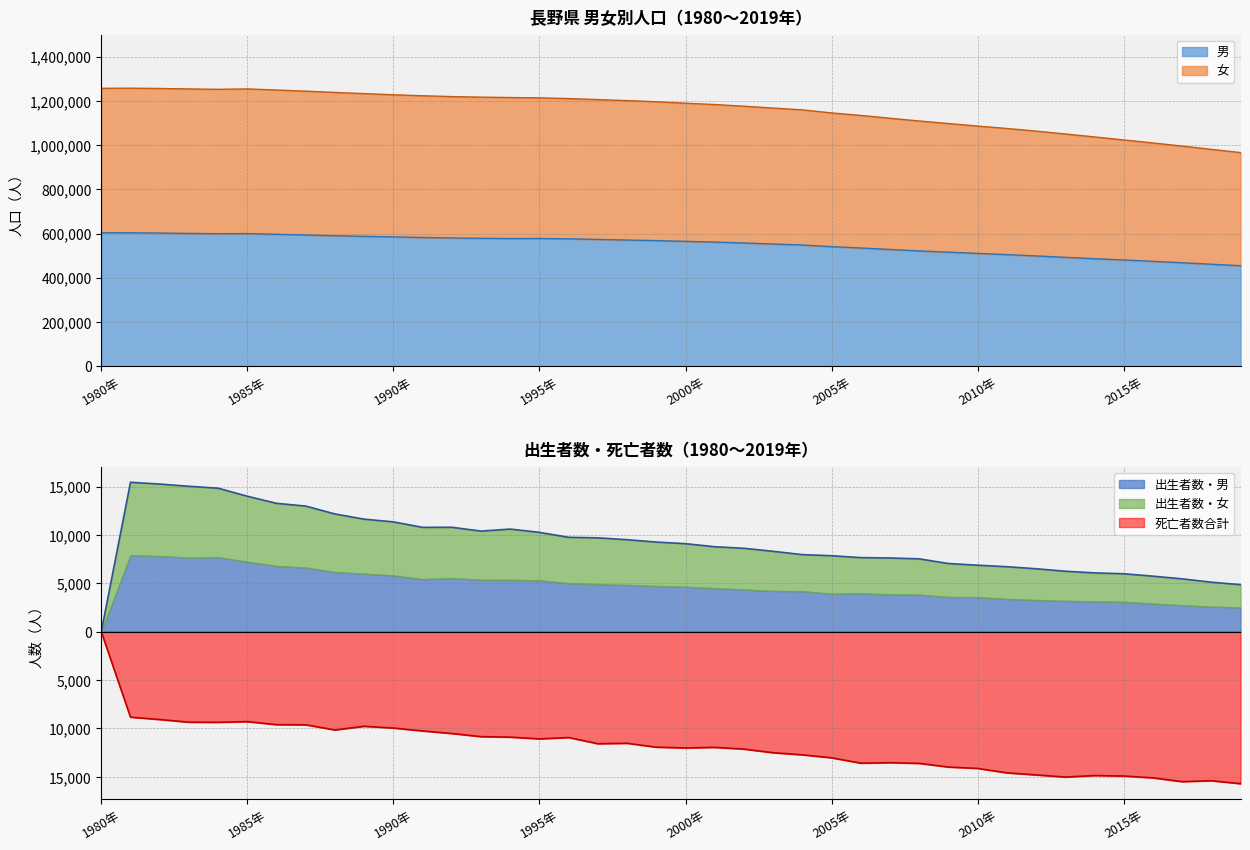

Reading left to right, what are all the values shown in this chart?

男: 1980年=603403	1981年=603299	1982年=602032	1983年=600354	1984年=599079	1985年=599591	1986年=596395	1987年=593212	1988年=590009	1989年=587230	1990年=584678	1991年=582073	1992年=579841	1993年=578296	1994年=577191	1995年=577535	1996年=575884	1997年=573255	1998年=570347	1999年=567808	2000年=564556	2001年=561250	2002年=557117	2003年=552477	2004年=548007	2005年=540539	2006年=534576	2007年=527775	2008年=521377	2009年=515476	2010年=509926	2011年=504448	2012年=498584	2013年=492230	2014年=486009	2015年=480336	2016年=474215	2017年=467657	2018年=460913	2019年=454251
女: 1980年=1256745	1981年=1257411	1982年=1255971	1983年=1253982	1984年=1252278	1985年=1254032	1986年=1249014	1987年=1243939	1988年=1238177	1989年=1232789	1990年=1227478	1991年=1223138	1992年=1219357	1993年=1216839	1994年=1215075	1995年=1213667	1996年=1210320	1997年=1205759	1998年=1201178	1999年=1196054	2000年=1189279	2001年=1183380	2002年=1175910	2003年=1167365	2004年=1159229	2005年=1145501	2006年=1134036	2007年=1121300	2008年=1109007	2009年=1097483	2010年=1085997	2011年=1075058	2012年=1063143	2013年=1050132	2014年=1036861	2015年=1023119	2016年=1009659	2017年=995374	2018年=980684	2019年=965927
出生者数合計: 1980年=0	1981年=15440	1982年=15255	1983年=15025	1984年=14828	1985年=13997	1986年=13263	1987年=12979	1988年=12164	1989年=11627	1990年=11347	1991年=10781	1992年=10789	1993年=10396	1994年=10604	1995年=10265	1996年=9752	1997年=9698	1998年=9506	1999年=9263	2000年=9095	2001年=8778	2002年=8619	2003年=8307	2004年=7962	2005年=7851	2006年=7655	2007年=7617	2008年=7528	2009年=7044	2010年=6871	2011年=6715	2012年=6505	2013年=6248	2014年=6077	2015年=5988	2016年=5739	2017年=5461	2018年=5116	2019年=4863
死亡者数合計: 1980年=0	1981年=-8830	1982年=-9073	1983年=-9348	1984年=-9359	1985年=-9290	1986年=-9603	1987年=-9619	1988年=-10151	1989年=-9771	1990年=-9955	1991年=-10252	1992年=-10517	1993年=-10843	1994年=-10893	1995年=-11074	1996年=-10933	1997年=-11573	1998年=-11528	1999年=-11929	2000年=-12011	2001年=-11948	2002年=-12131	2003年=-12503	2004年=-12723	2005年=-13027	2006年=-13580	2007年=-13532	2008年=-13604	2009年=-13982	2010年=-14125	2011年=-14583	2012年=-14798	2013年=-15016	2014年=-14862	2015年=-14909	2016年=-15099	2017年=-15493	2018年=-15396	2019年=-15703